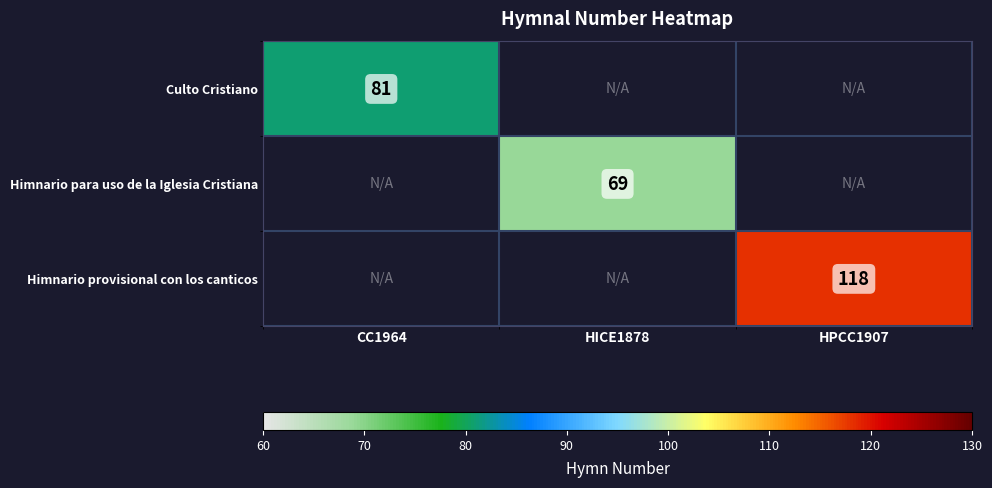

How many values in Himnario provisional con los canticos are above zero?

1